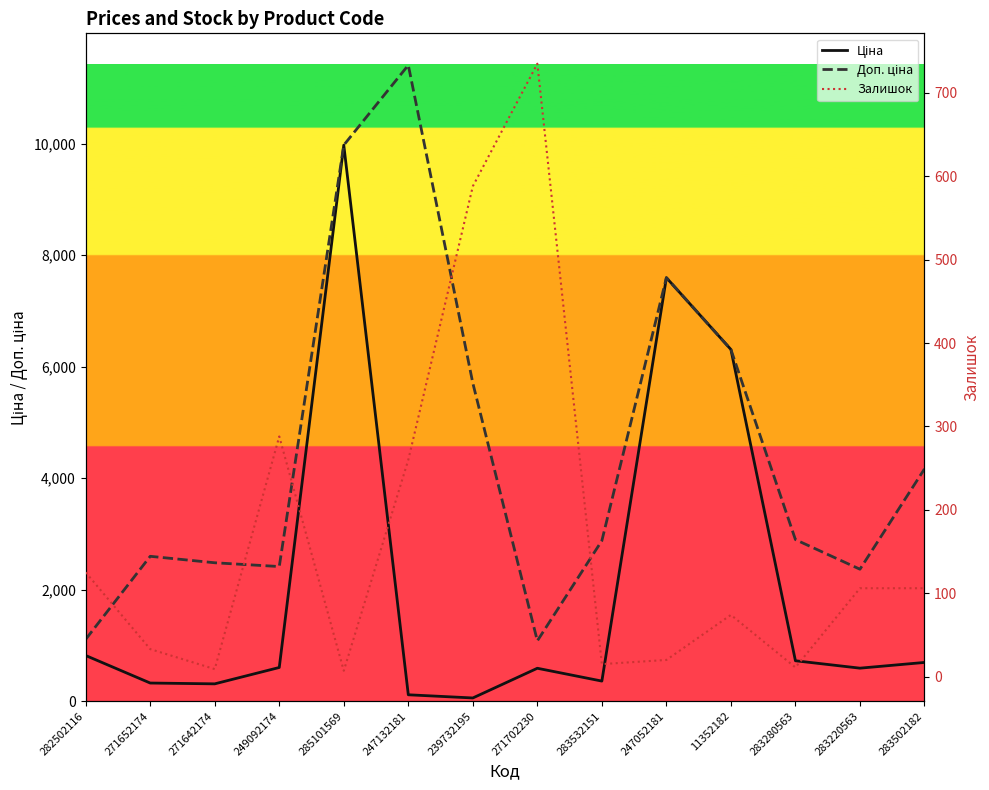

Rank the categories by Ціна value from lowest to highest.

239732195, 247132181, 271642174, 271652174, 283532151, 271702230, 283220563, 249092174, 283502182, 283280563, 282502116, 11352182, 247052181, 285101569